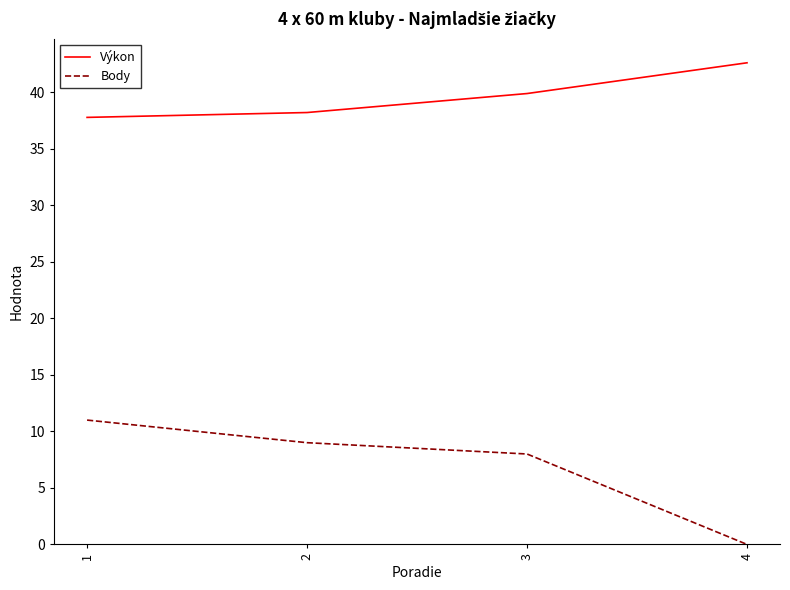

True or false: Výkon and Body cross at least once.

False